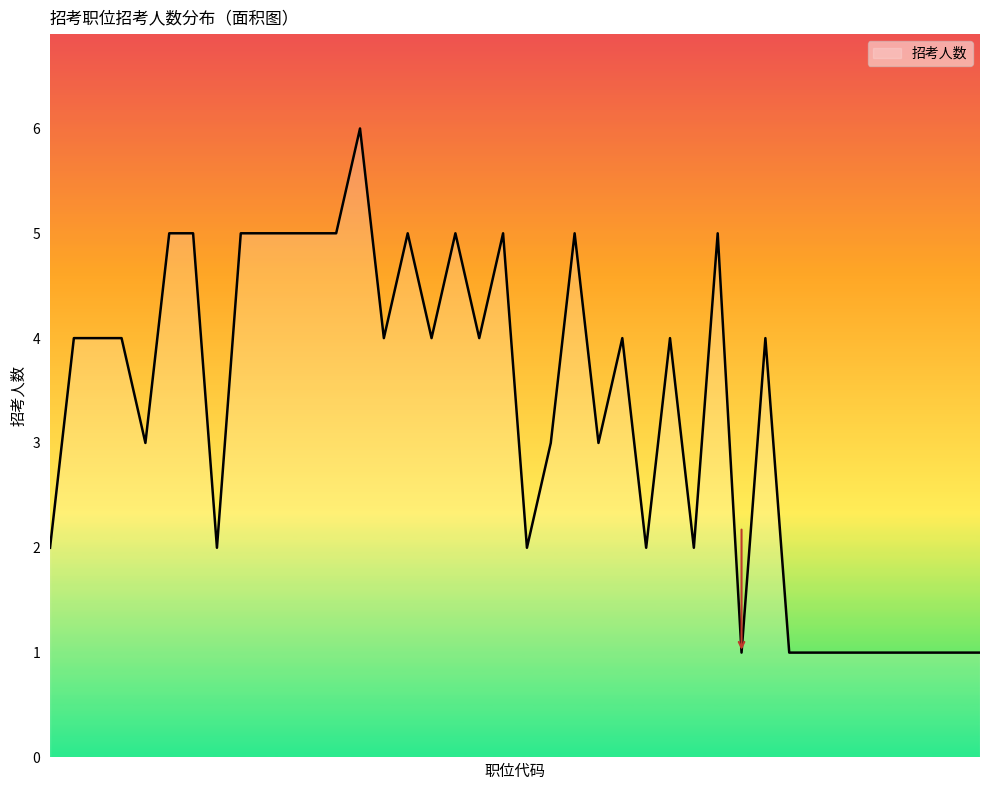

What is the difference between the maximum and minimum values?

5